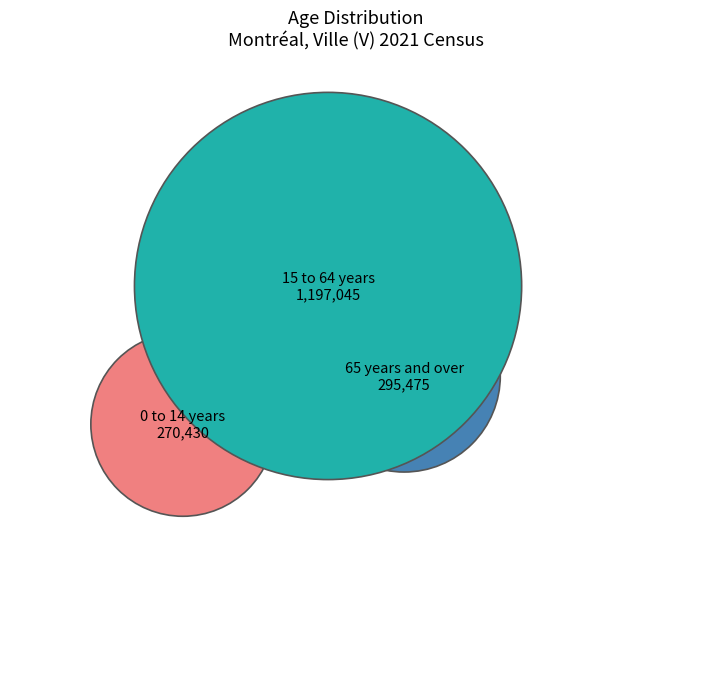

What is the ratio of the value at 0 to 14 years to the value at 15 to 64 years?

0.2